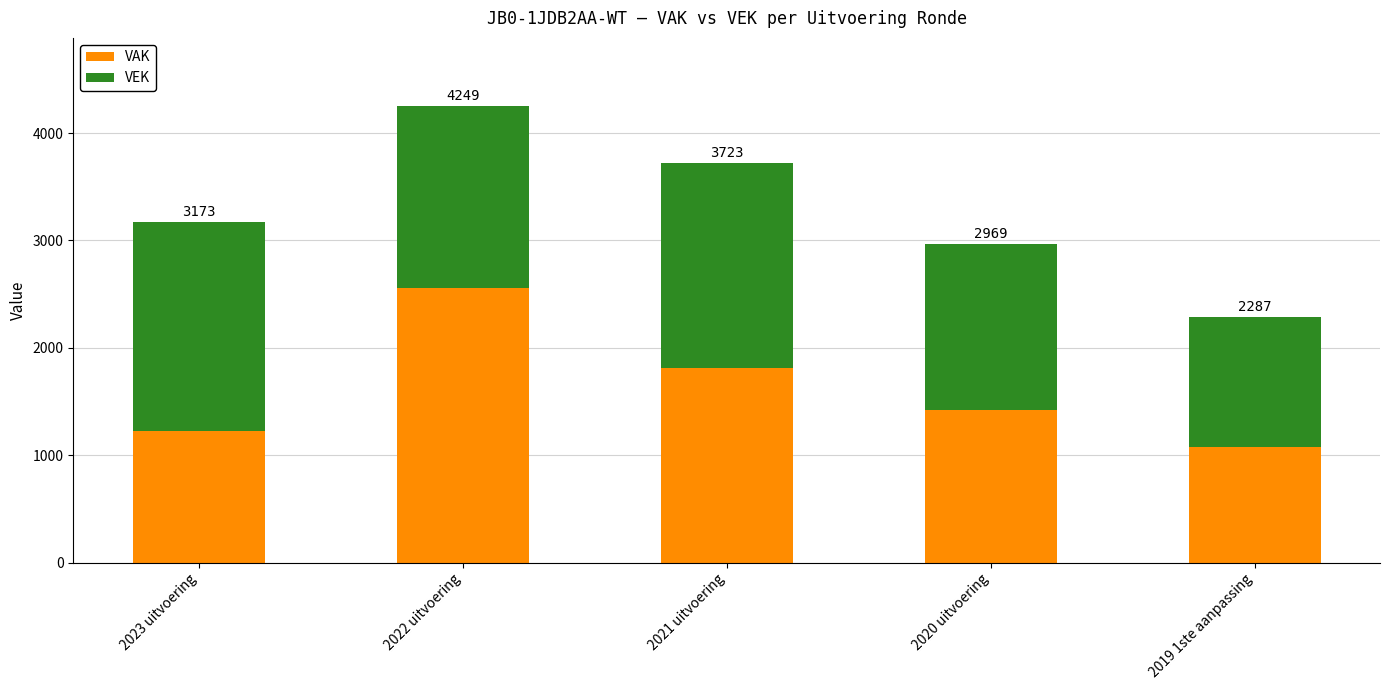

What are all the series names shown in the legend?

VAK, VEK